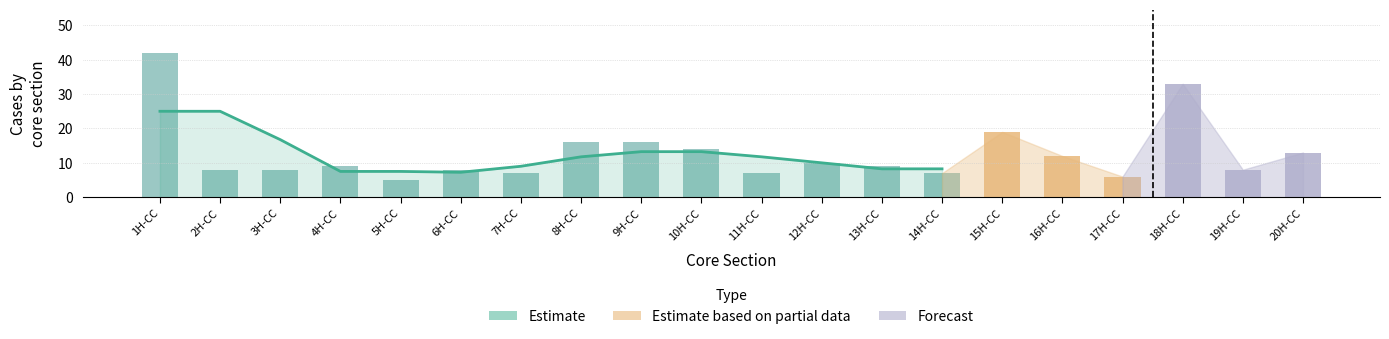

Are the bars grouped side by side (vs. stacked)?

No